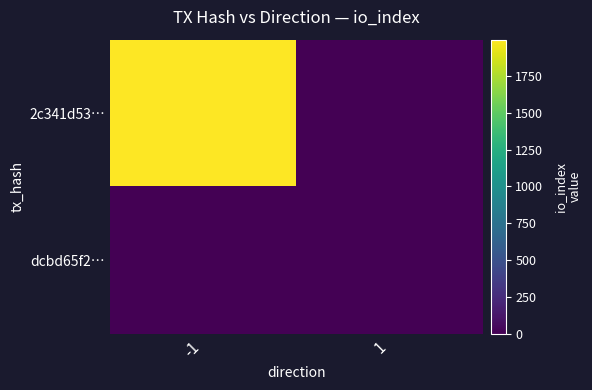

Which series changed the most between -1 and 1?

2c341d53…